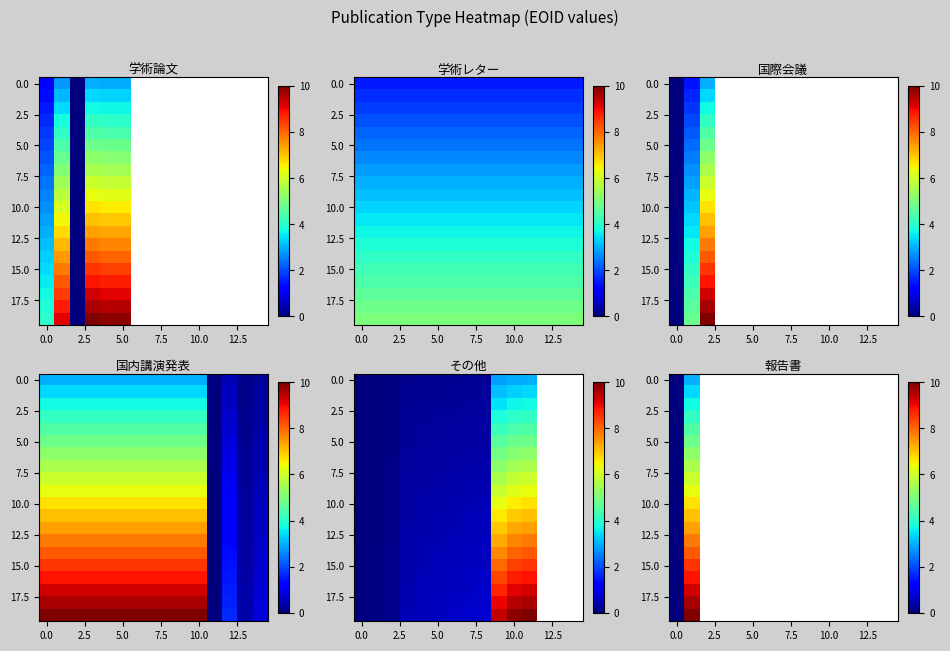

Which has a higher value, 13 or 2.5?

2.5